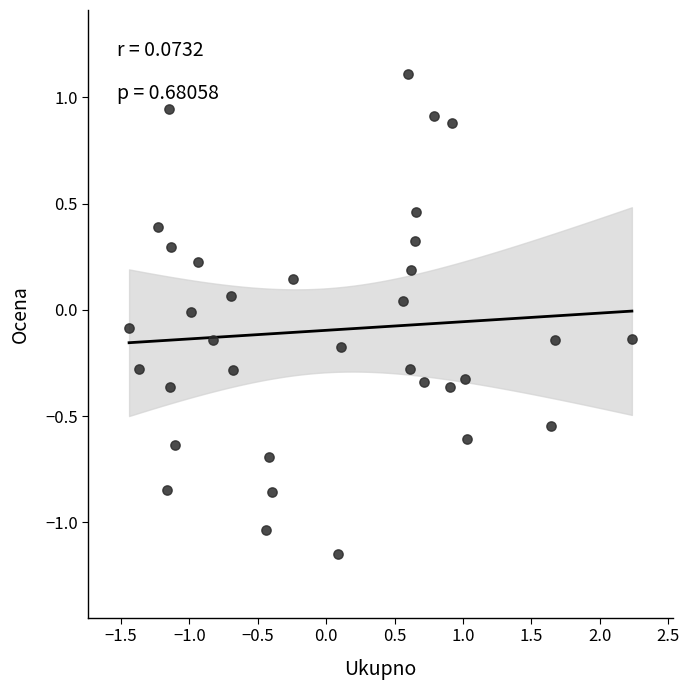

How many points are shown in the scatter plot?

34